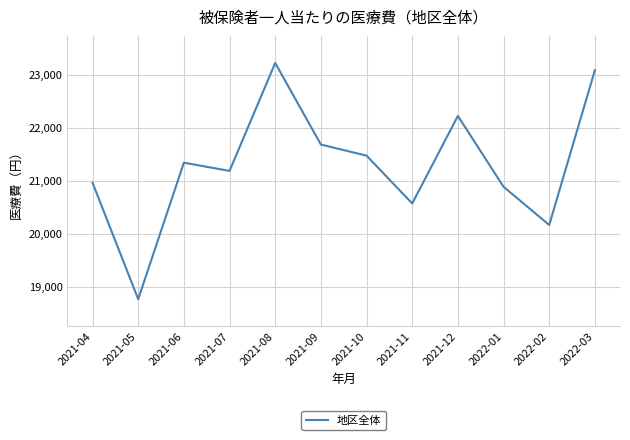

Is this an area chart (filled region under the line)?

No